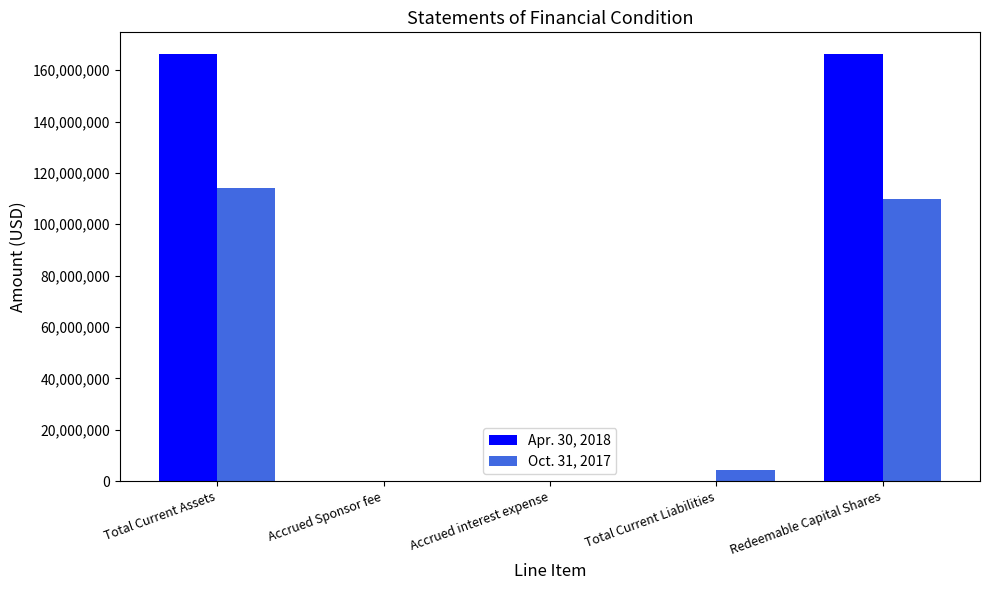

What is the greatest value displayed?

166426115